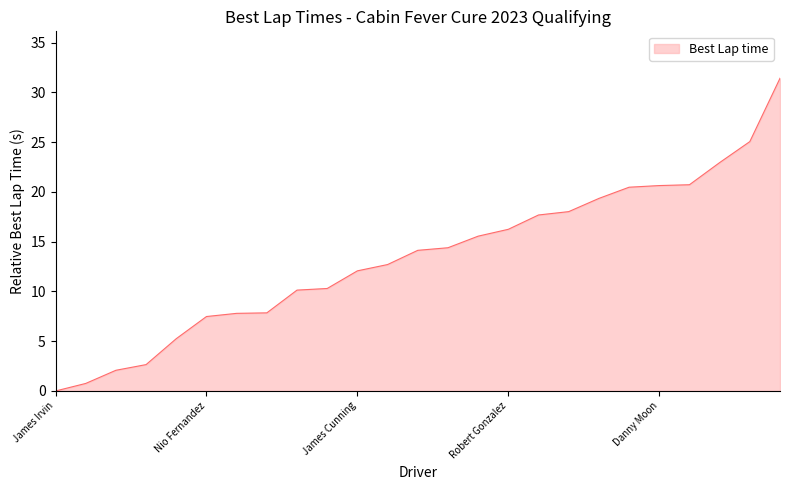

What is the maximum value shown in the chart?

31.4